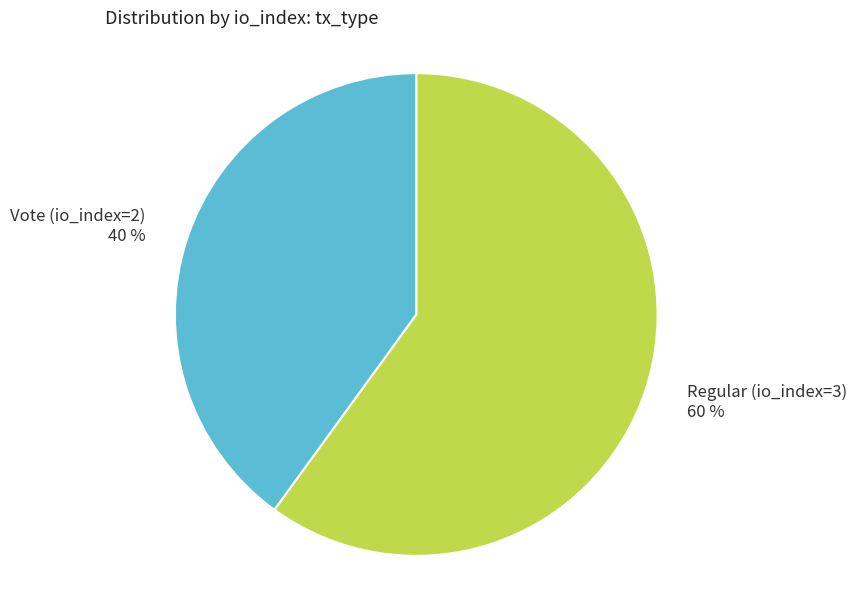

To the nearest percent, what is the combined percentage of Vote (io_index=2) and Regular (io_index=3)?

100%